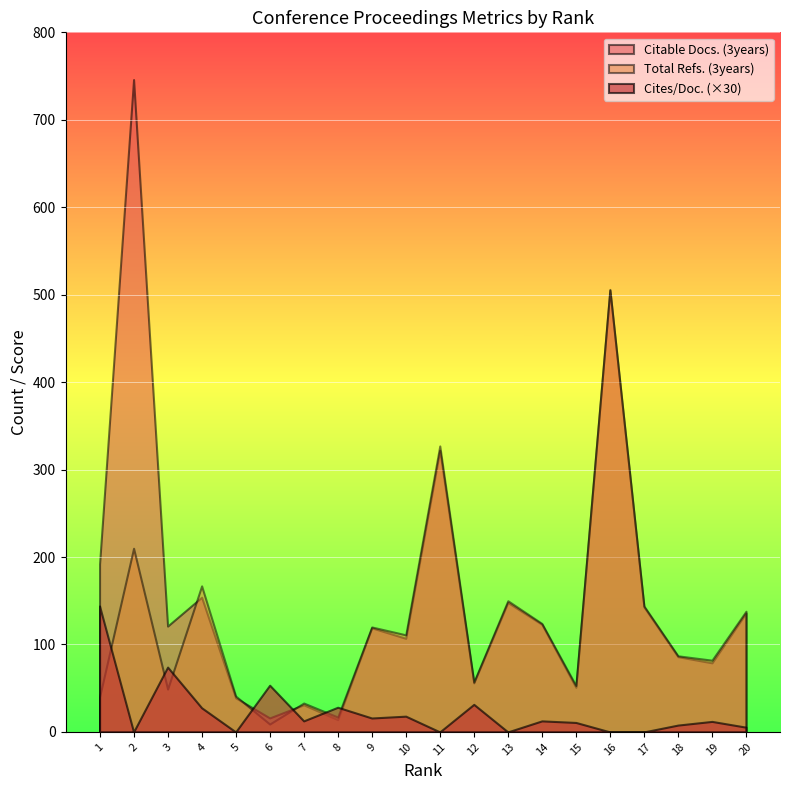

What are all the series names shown in the legend?

Citable Docs. (3years), Total Refs. (3years), Cites/Doc. (×30)